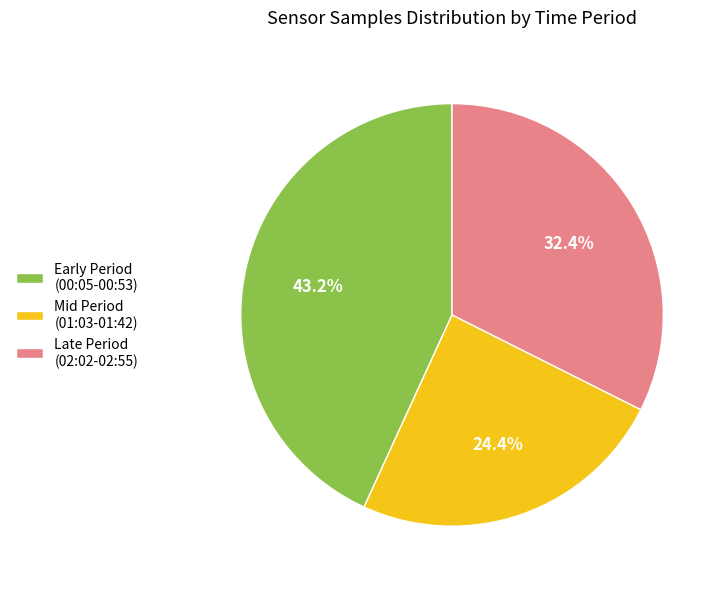

What percentage do Late Period (02:02-02:55) and Mid Period (01:03-01:42) together represent?

56.8%